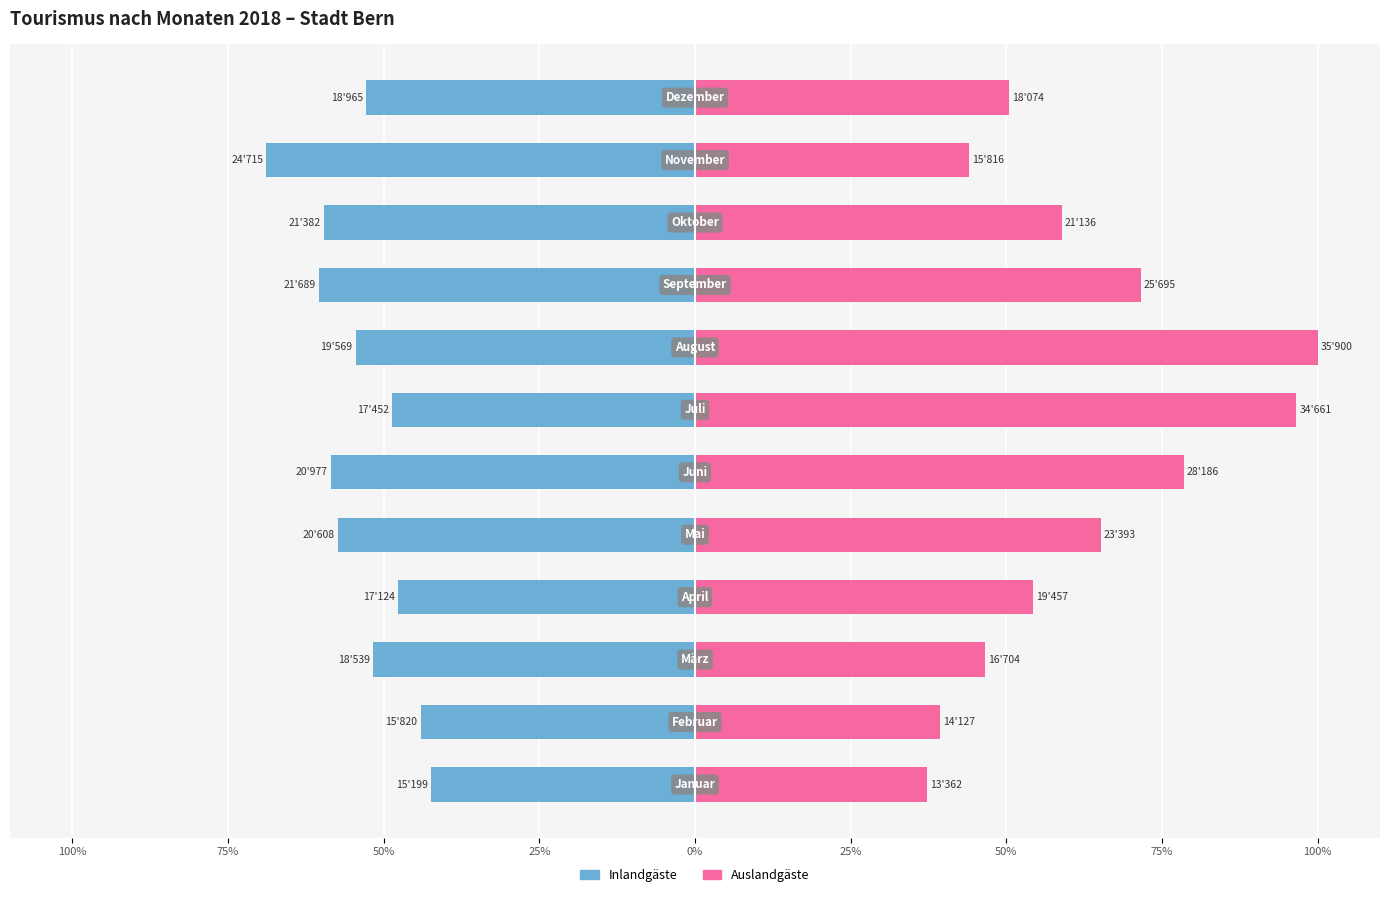

Between 75% and 25%, which series saw the biggest shift?

Auslandgäste